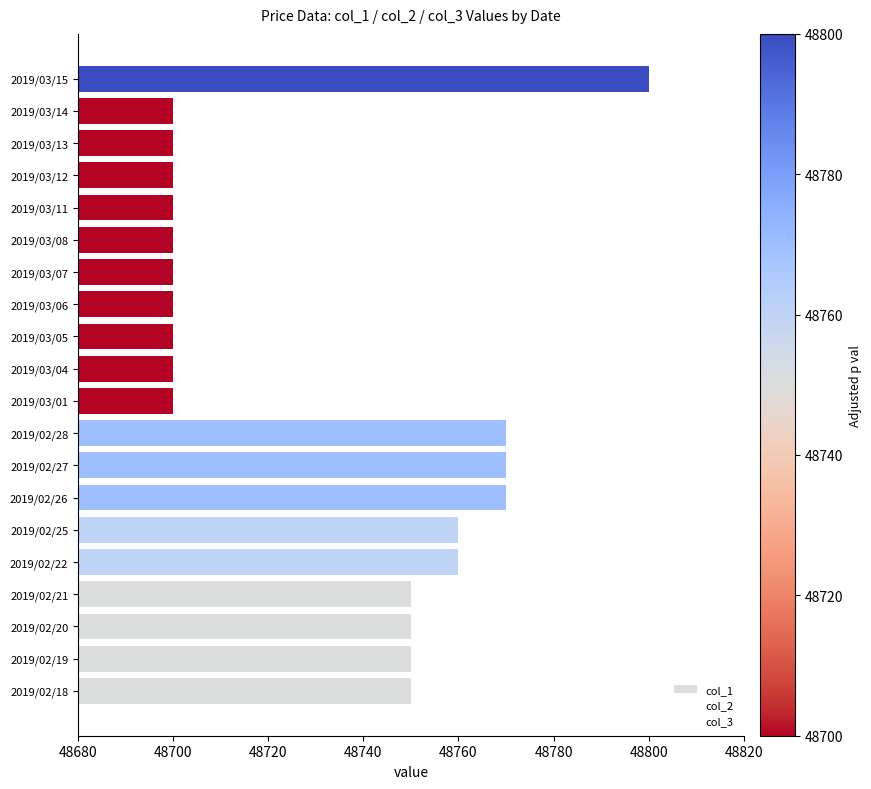

Reading left to right, list all the values displayed in this chart.

col_1: 48750	48750	48750	48750	48760	48760	48770	48770	48770	48700	48700	48700	48700	48700	48700	48700	48700	48700	48700	48800
col_2: 48750	48750	48750	48750	48760	48760	48770	48770	48770	48700	48700	48700	48700	48700	48700	48700	48700	48700	48700	48800
col_3: 48750	48750	48750	48750	48760	48760	48770	48770	48770	48700	48700	48700	48700	48700	48700	48700	48700	48700	48700	48800